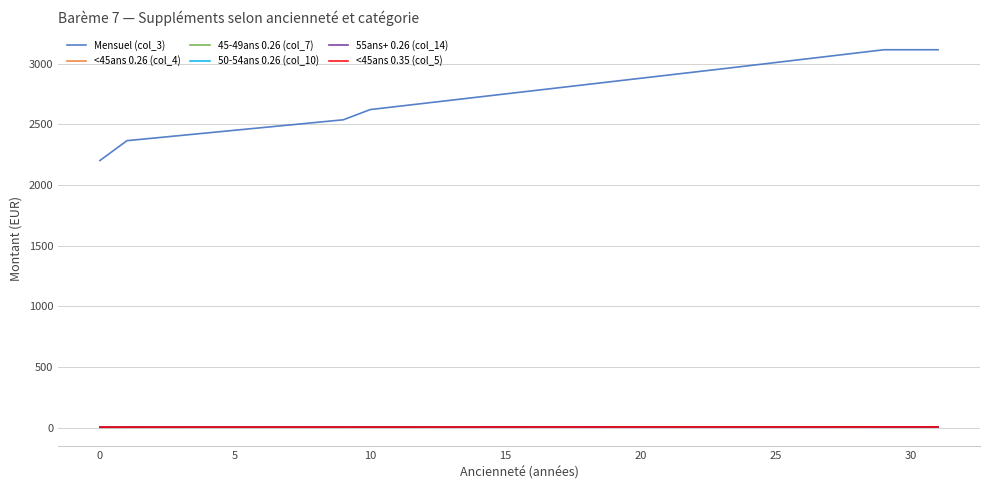

True or false: <45ans 0.26 (col_4) and Mensuel (col_3) cross at least once.

False